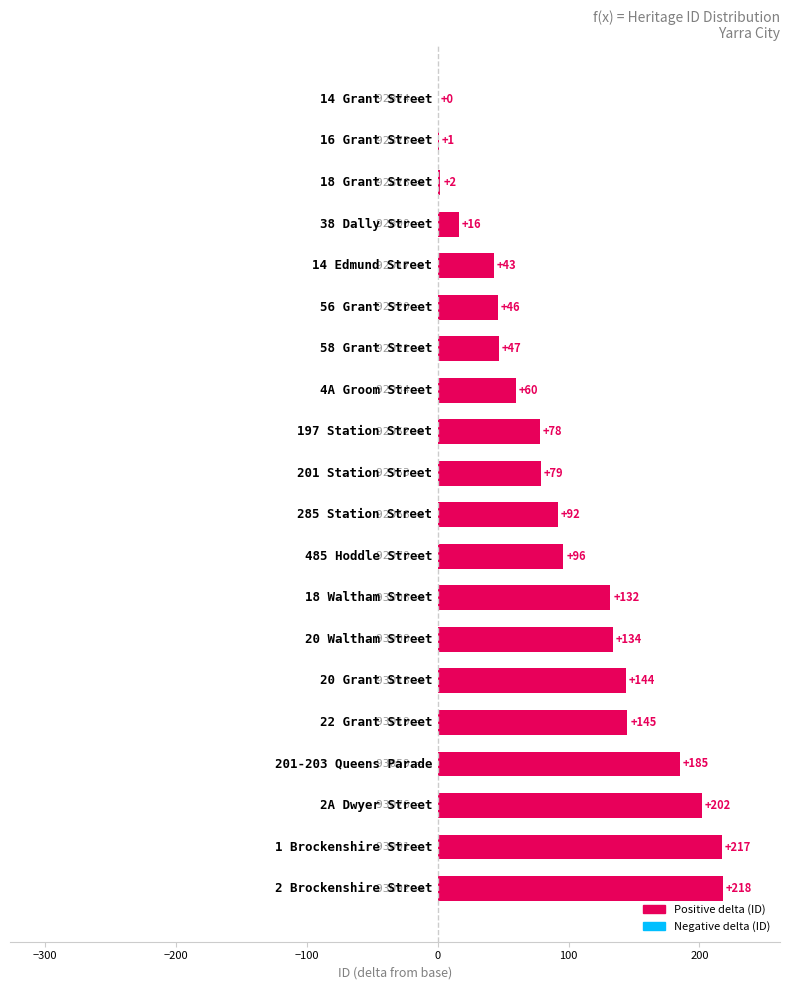

What is the sum of all values?

1937